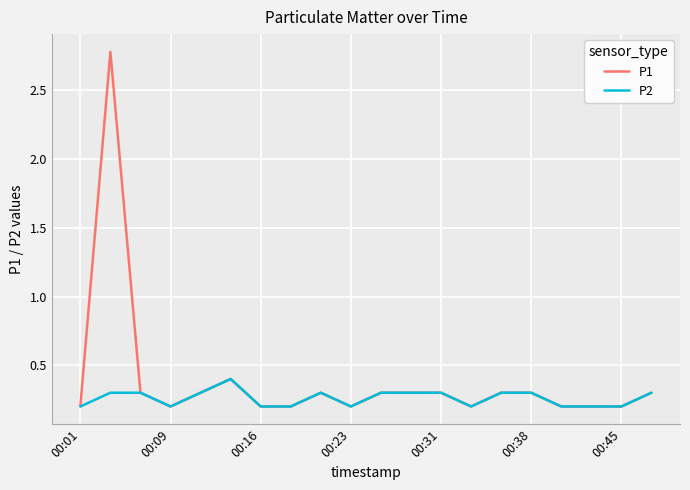

Reading right to left, transcribe all the data shown in this chart.

P1: 0.3	0.2	0.2	0.2	0.3	0.3	0.2	0.3	0.3	0.3	0.2	0.3	0.2	0.2	0.4	0.3	0.2	0.3	2.8	0.2
P2: 0.3	0.2	0.2	0.2	0.3	0.3	0.2	0.3	0.3	0.3	0.2	0.3	0.2	0.2	0.4	0.3	0.2	0.3	0.3	0.2